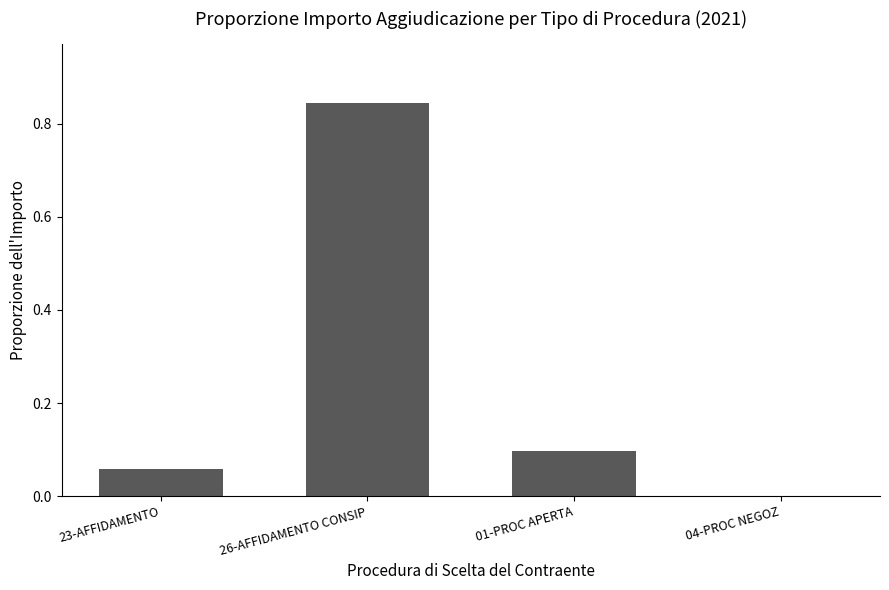

Which has a higher value, 04-PROC NEGOZ or 01-PROC APERTA?

01-PROC APERTA